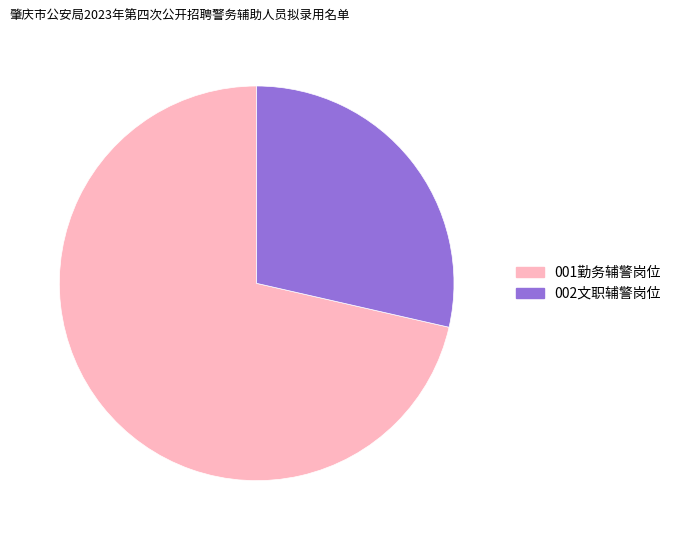

Which category has the biggest portion of the pie?

001勤务辅警岗位